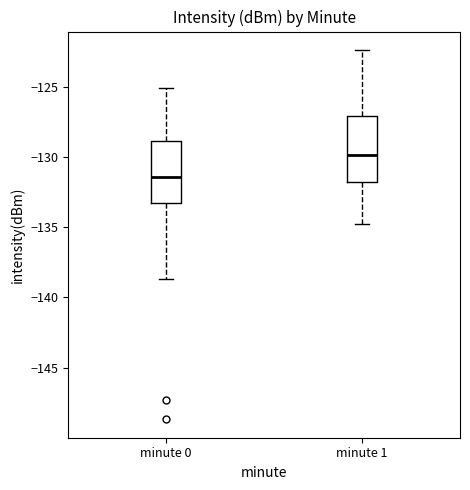

Which box's median line is the lowest?

minute 0